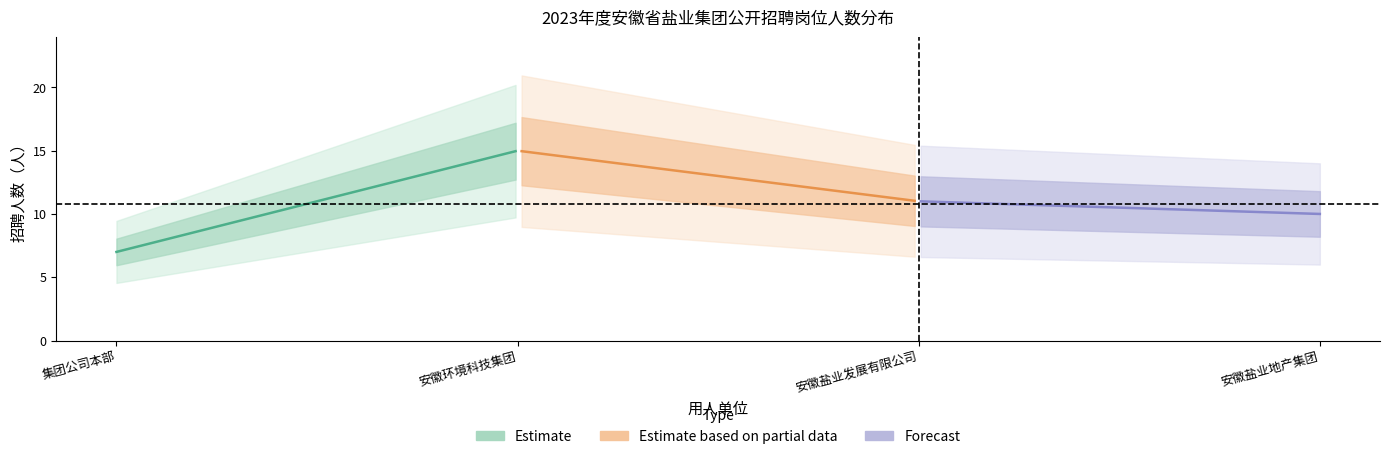

True or false: 安徽盐业地产集团 and 安徽盐业发展有限公司 intersect in this chart.

False